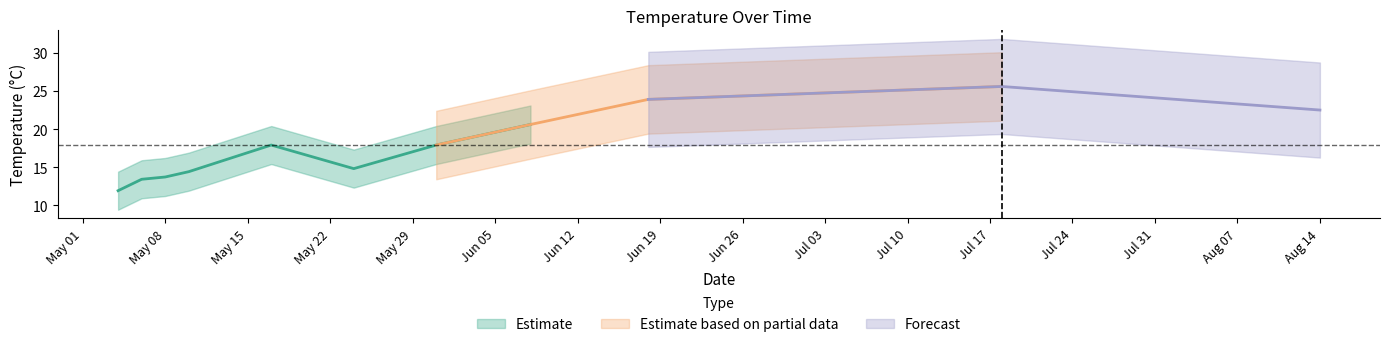

What is the difference between the second highest and minimum values?

12.0